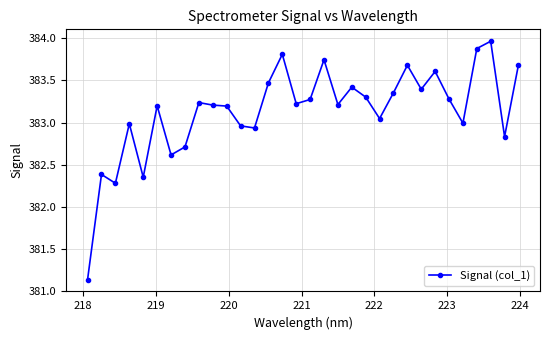

What is the value of the 3rd point from the left?

382.3